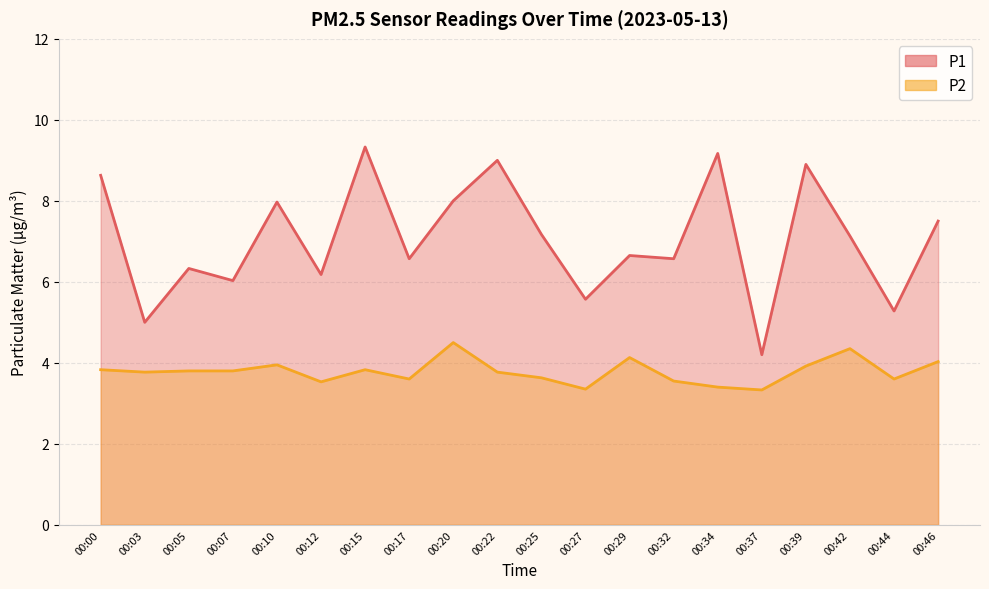

What is the total value across all series at 00:10?

11.9